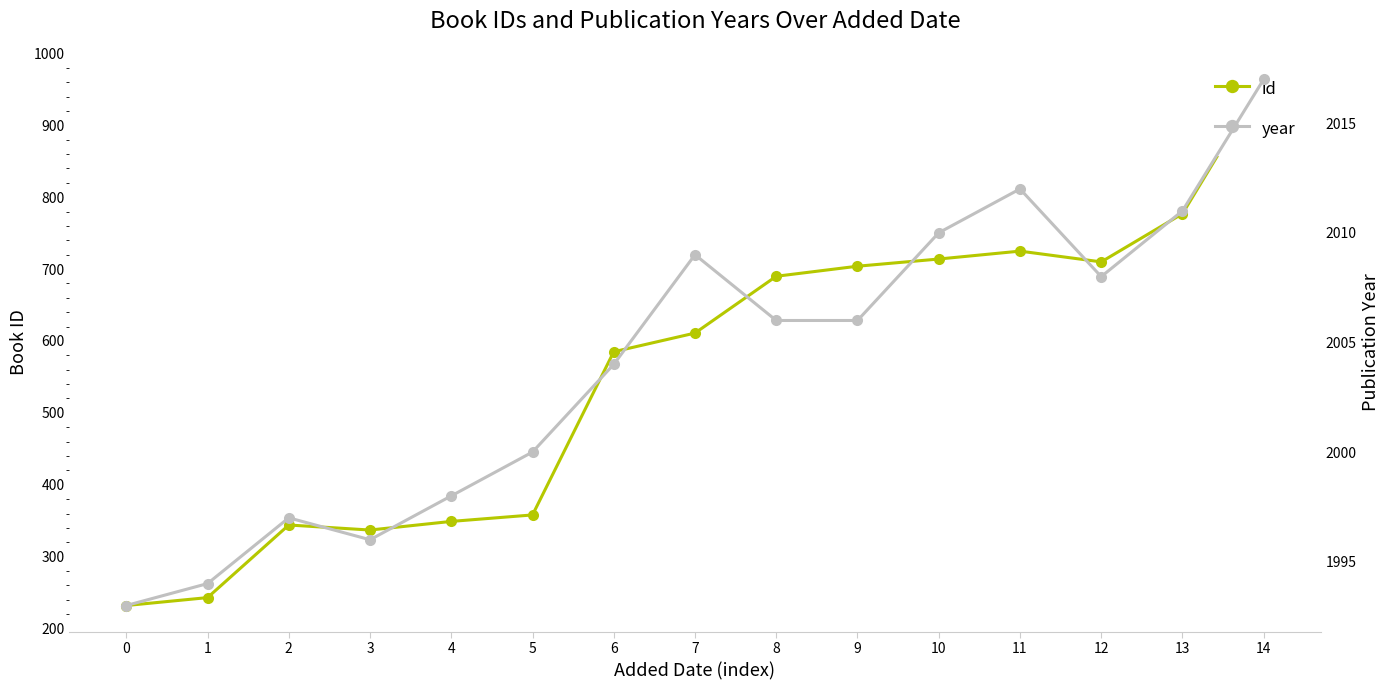

What is the value of the year point at the 3rd from the left?

1997